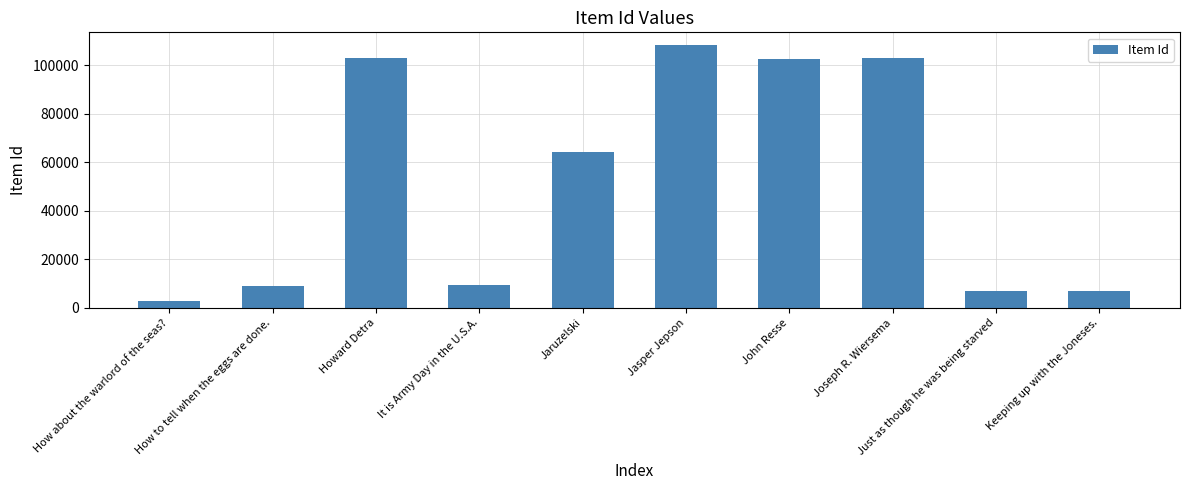

Which category has the lowest value across all series?

How about the warlord of the seas?